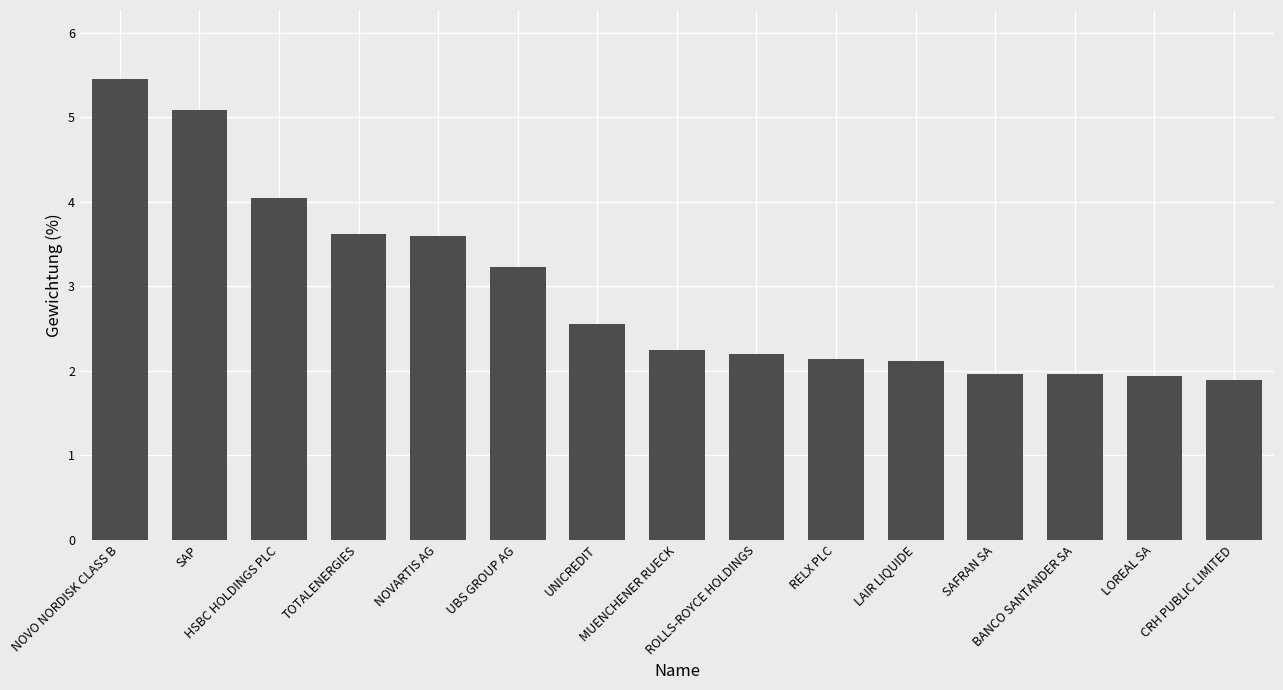

What is the maximum value shown in the chart?

5.5